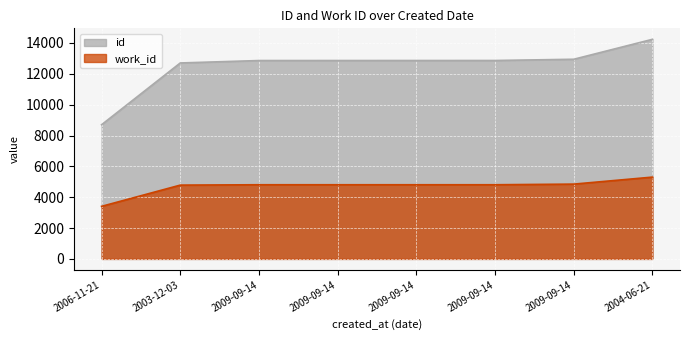

True or false: id has a value of 4595 at 2006-11-21.

False